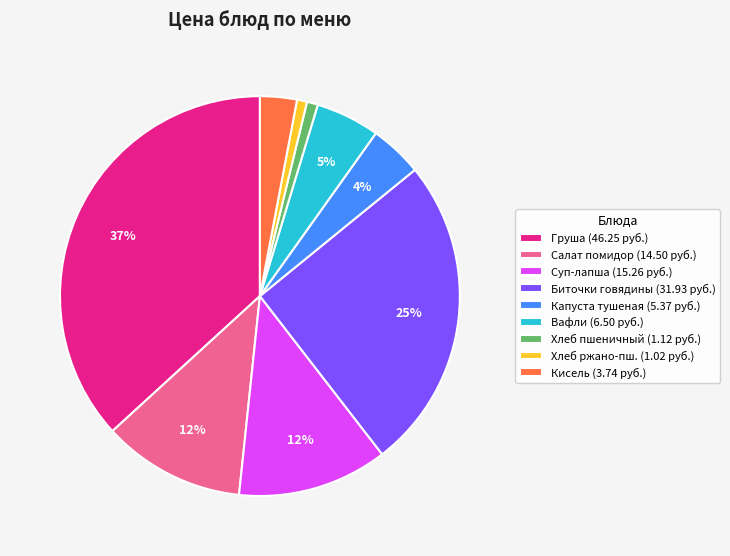

Is there any slice that represents more than half of the pie?

No